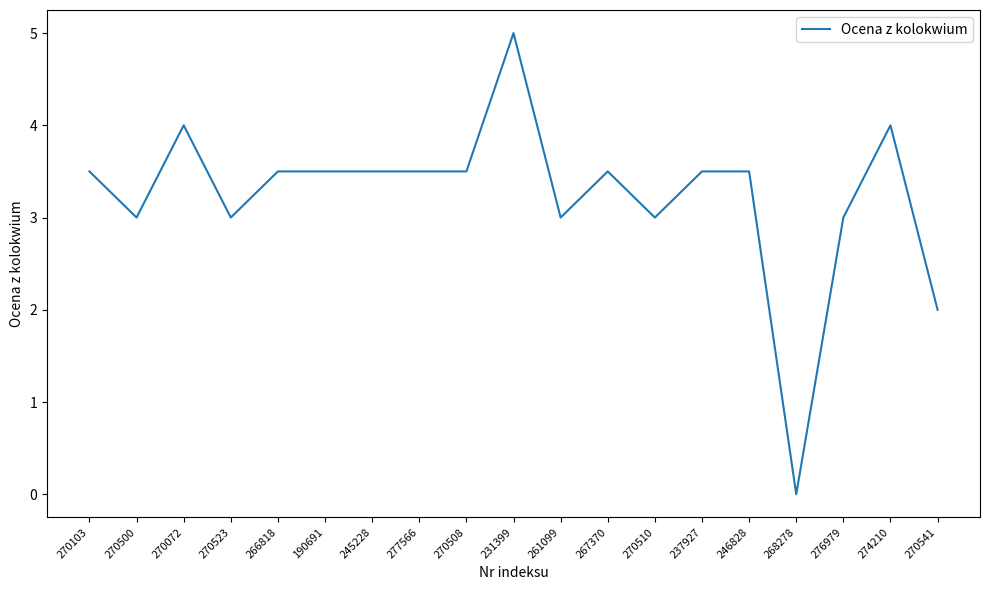

Reading left to right, transcribe all the data shown in this chart.

270103=3.5	270500=3.0	270072=4.0	270523=3.0	266818=3.5	190691=3.5	245228=3.5	277566=3.5	270508=3.5	231399=5.0	261099=3.0	267370=3.5	270510=3.0	237927=3.5	246828=3.5	268278=0.0	276979=3.0	274210=4.0	270541=2.0